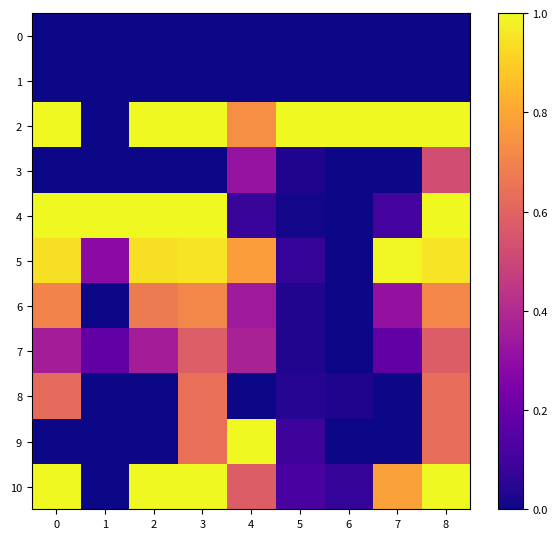

Which series changed the most between 0 and 5?

4